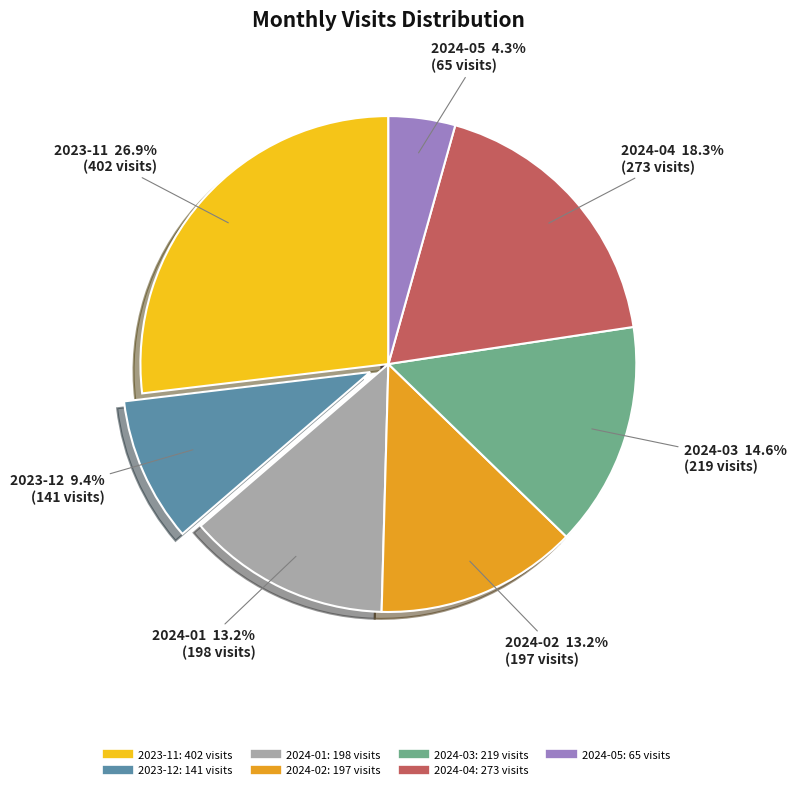

Which slice is the smallest?

2024-05